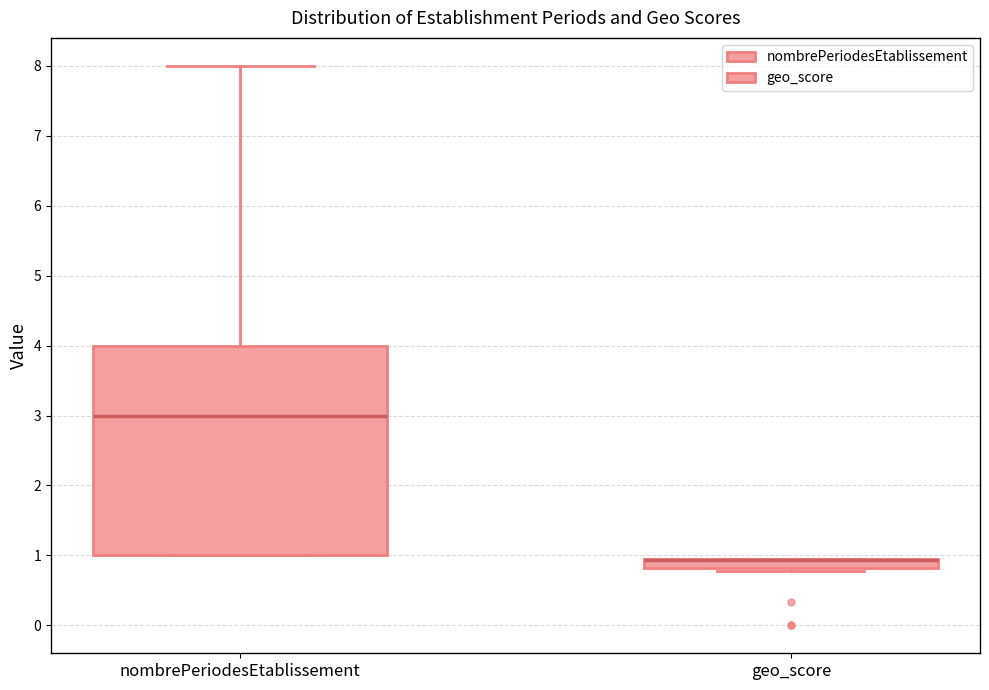

Comparing the boxes themselves (not the whiskers), which one is the tallest?

nombrePeriodesEtablissement